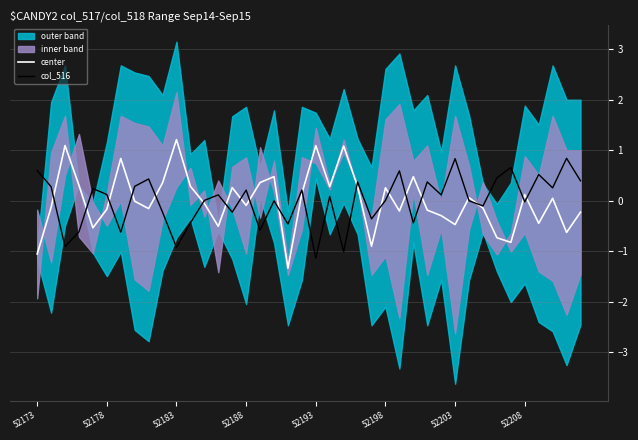

How many interior local peaks does the col_516 series have?

14